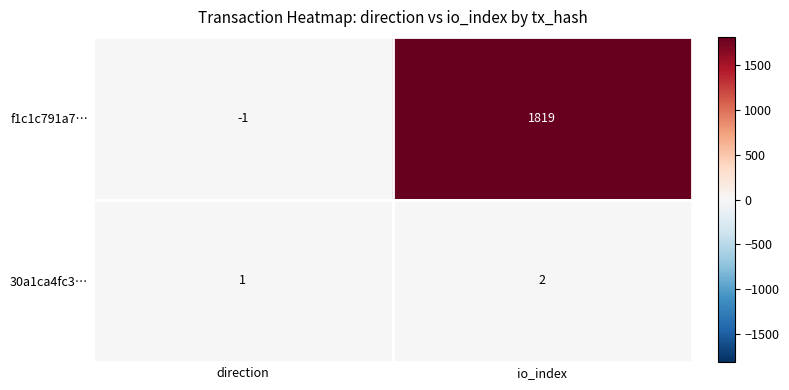

Which series changed the most between direction and io_index?

f1c1c791a7…